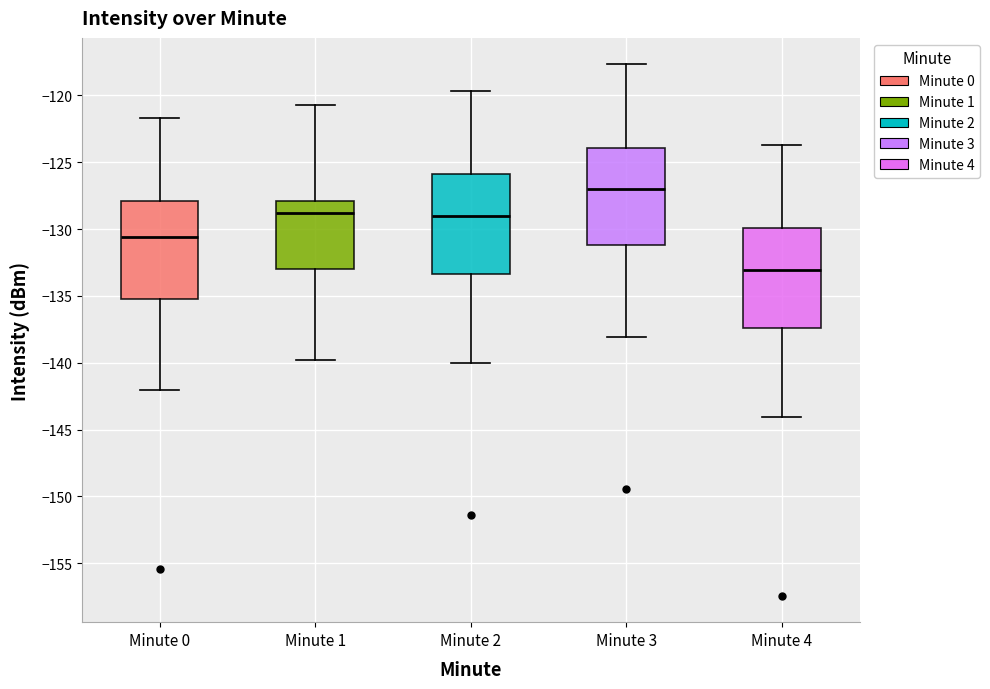

Which box has the lowest median line?

Minute 4